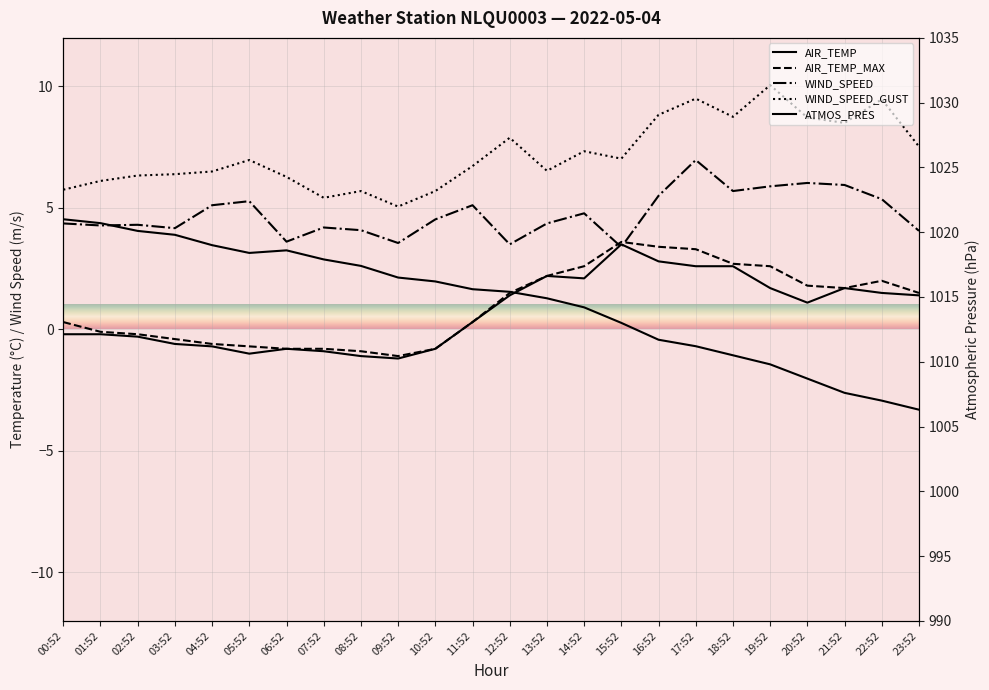

What is the sum of the ATMOS_PRES values at 14:52 and 09:52?

2030.7